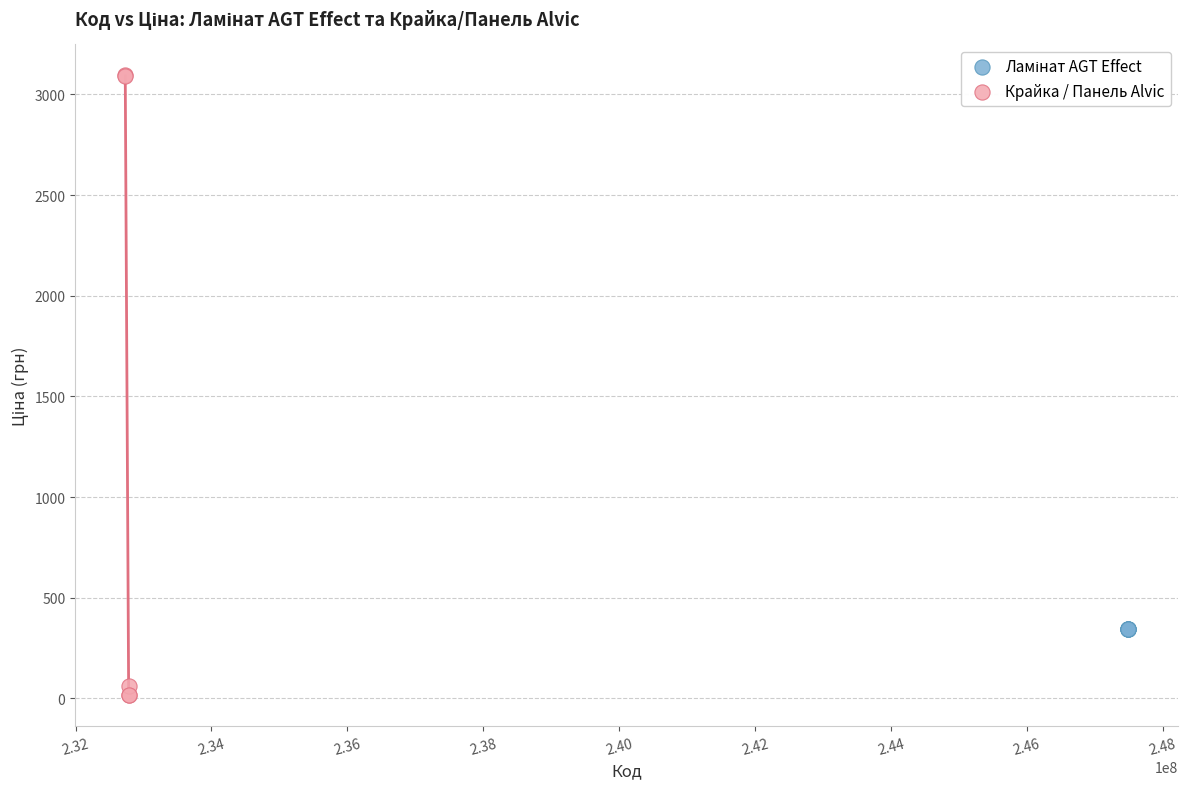

Which series contains the lowest Y value?

Крайка / Панель Alvic